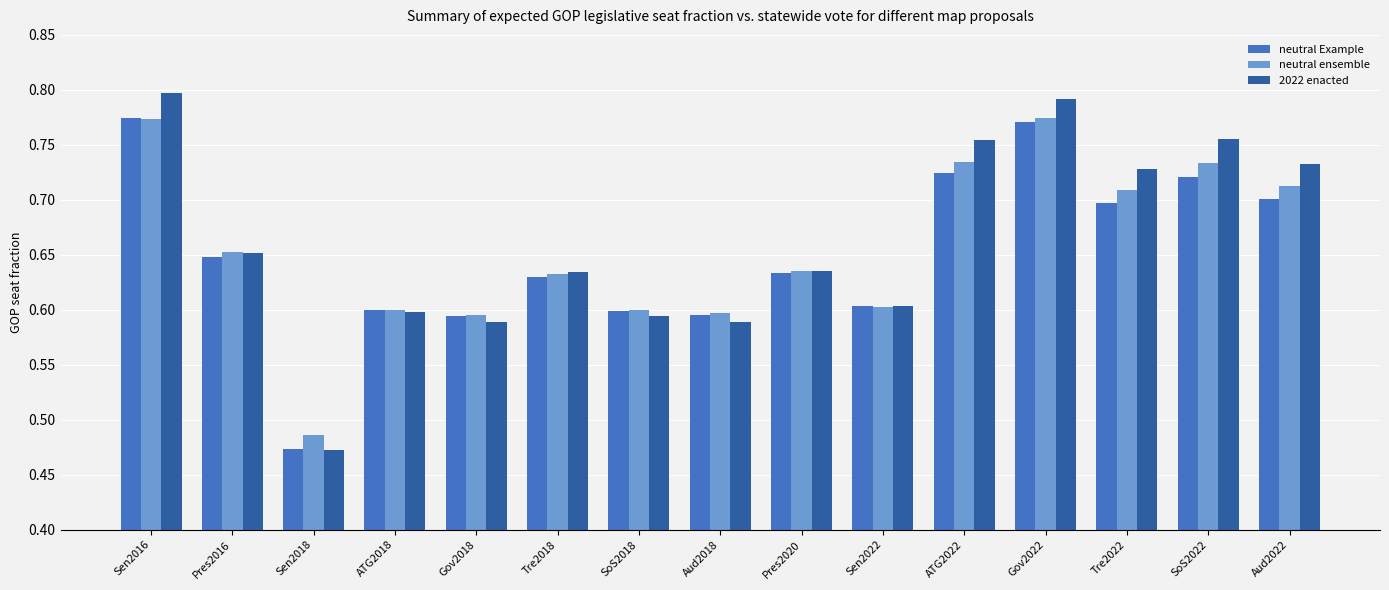

Which series has the widest spread of values?

2022 enacted